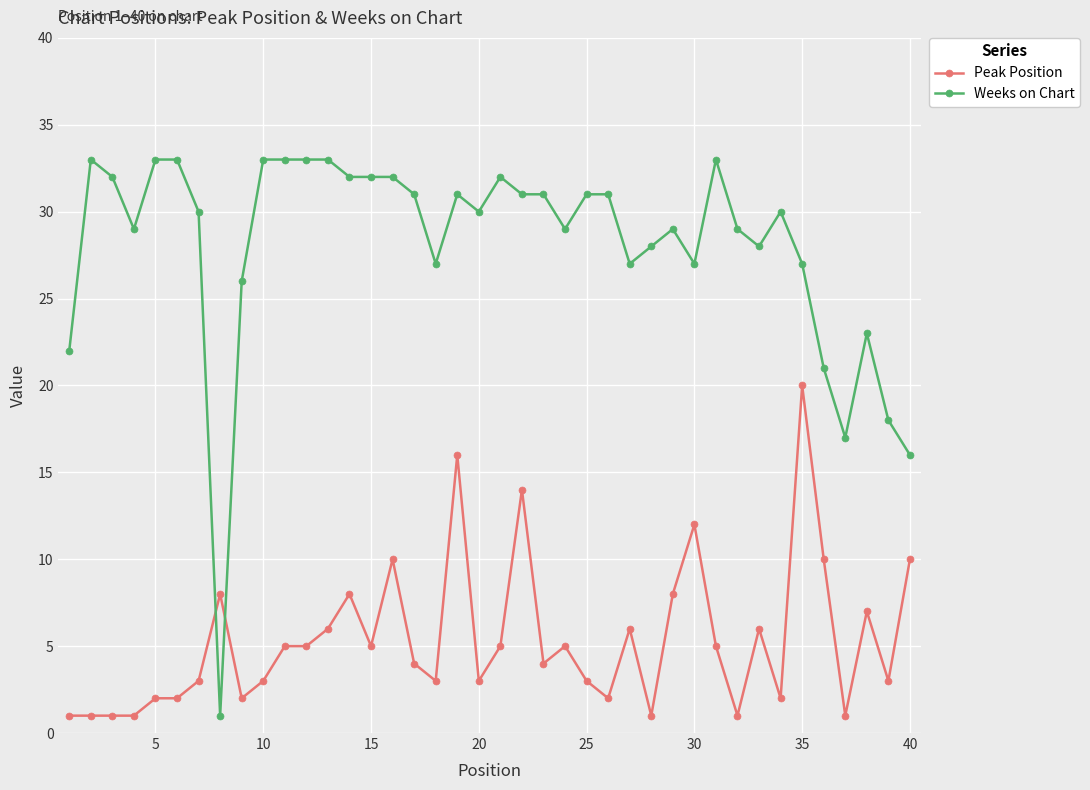

List the series in order of their peak value, lowest first.

Peak Position, Weeks on Chart